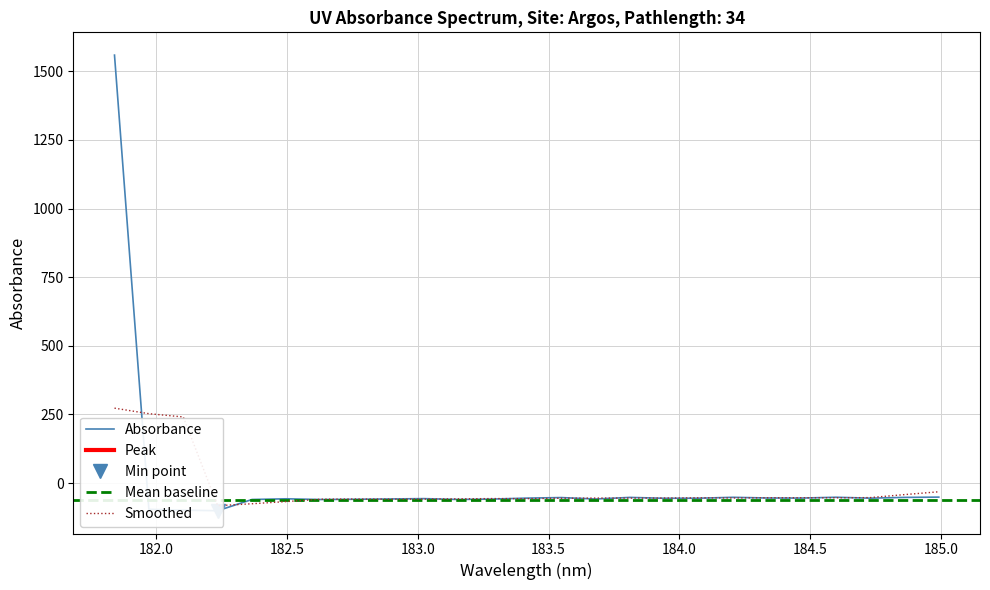

What is the difference between the second highest and second lowest values?

47.6